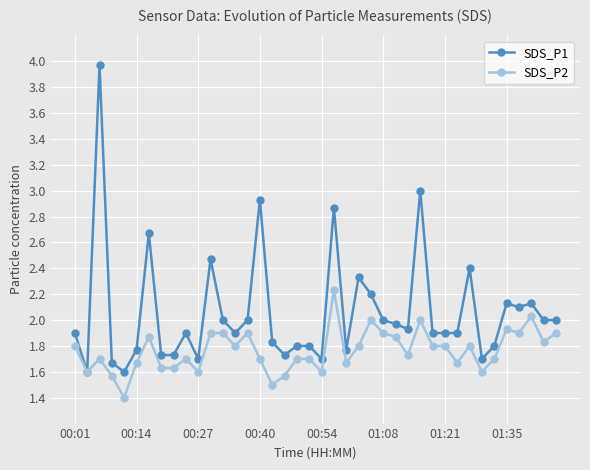

How many lines are shown in the chart?

2